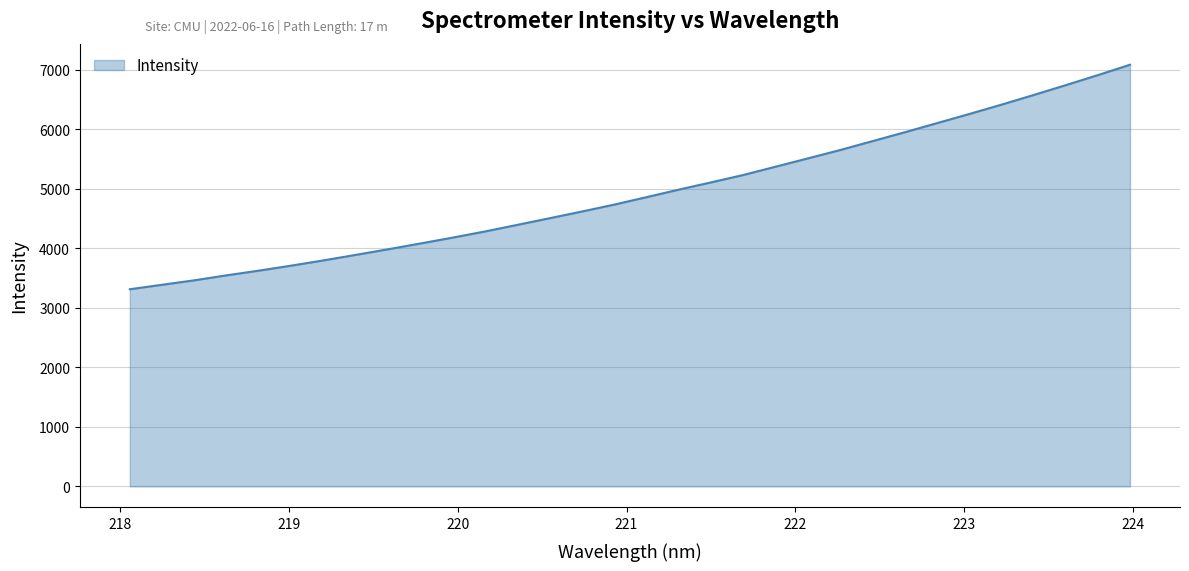

What is the difference between the maximum and minimum values?

3770.6